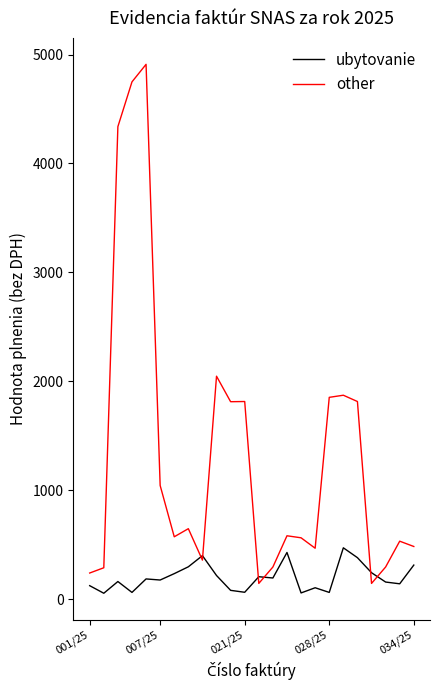

Rank the series by their average value, from highest to lowest.

other, ubytovanie